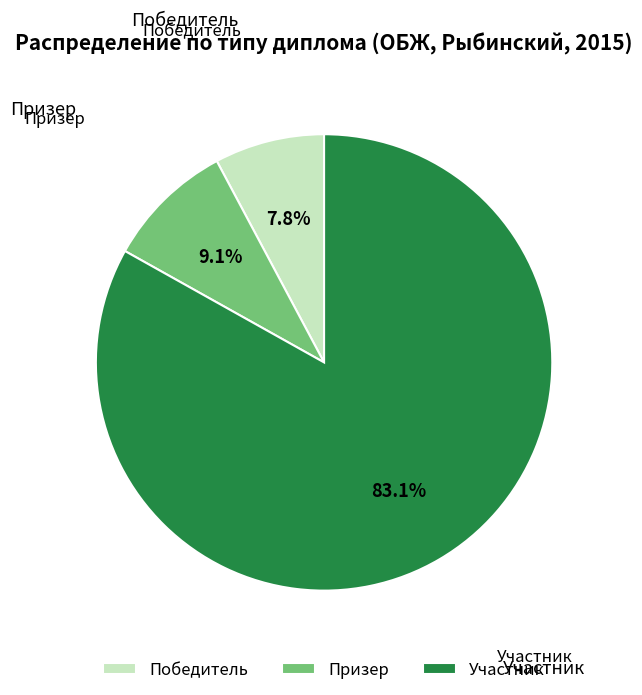

To the nearest percent, what is the difference between the Победитель and Участник slice percentages?

75%